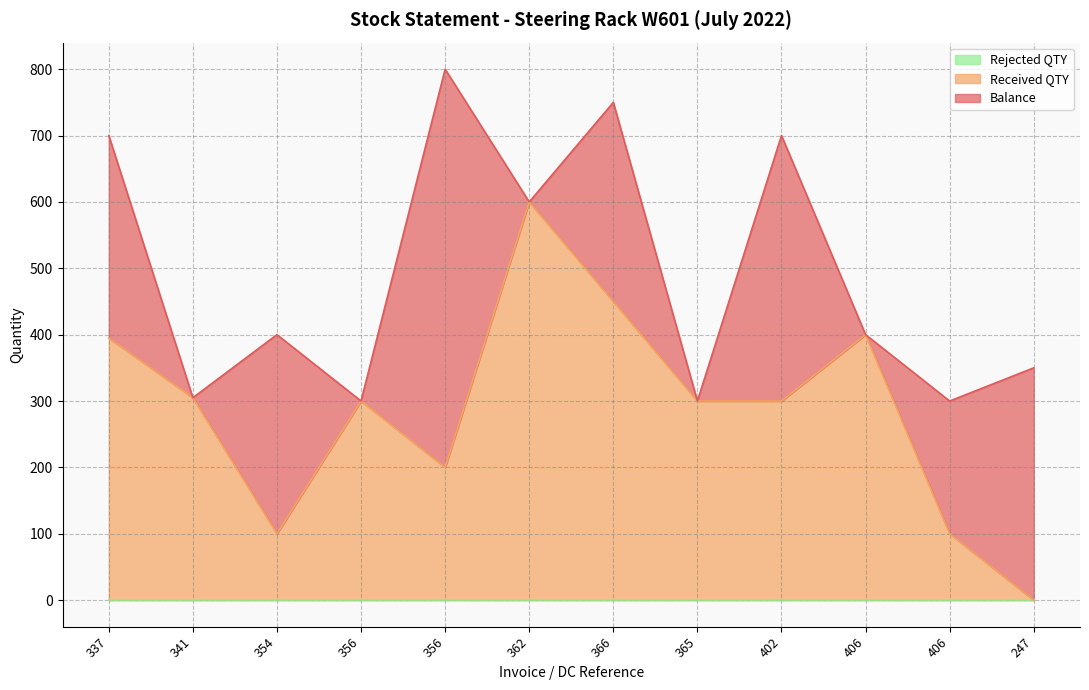

What is the label of the 3rd point from the right?

406